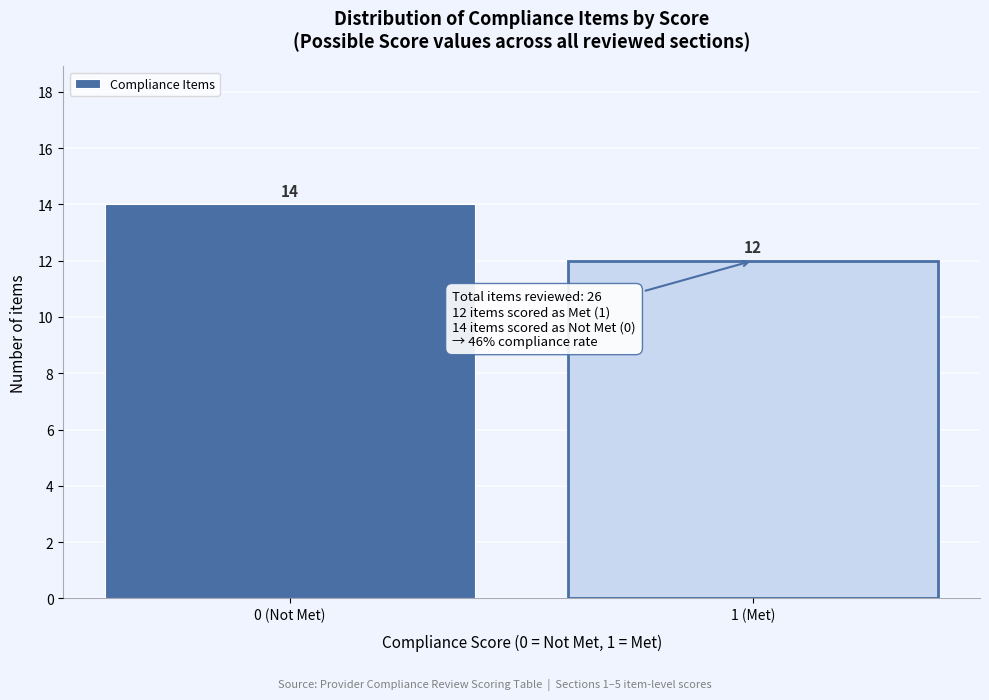

Reading right to left, what are all the values shown in this chart?

12	14